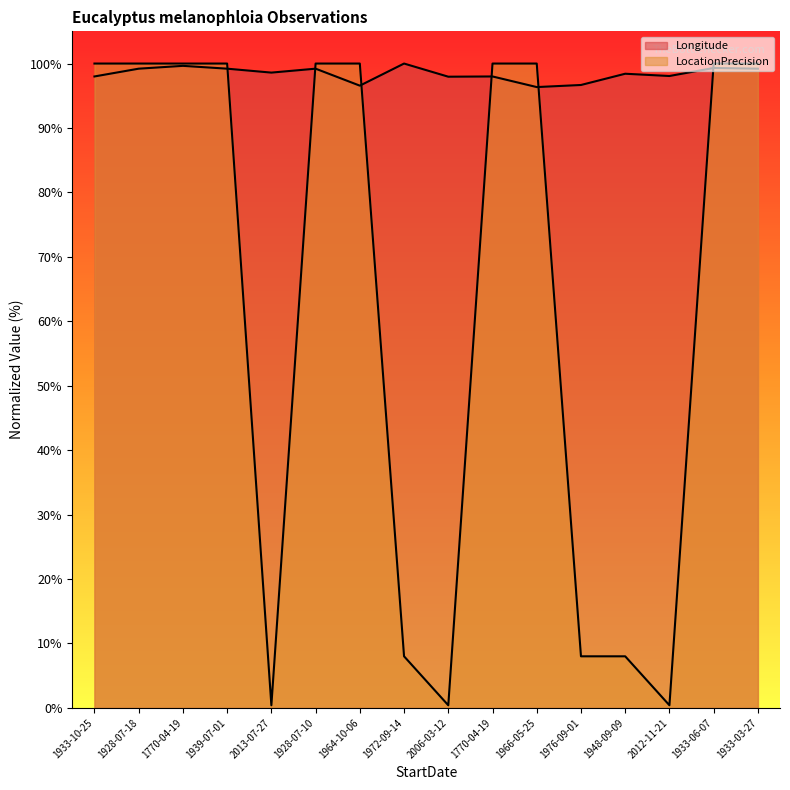

Reading right to left, extract all data points from this chart.

Longitude: 99.2	99.3	98.1	98.4	96.7	96.3	98.0	98.0	100.0	96.6	99.2	98.6	99.2	99.6	99.2	98.0
LocationPrecision: 100.0	100.0	0.4	8.0	8.0	100.0	100.0	0.4	8.0	100.0	100.0	0.4	100.0	100.0	100.0	100.0